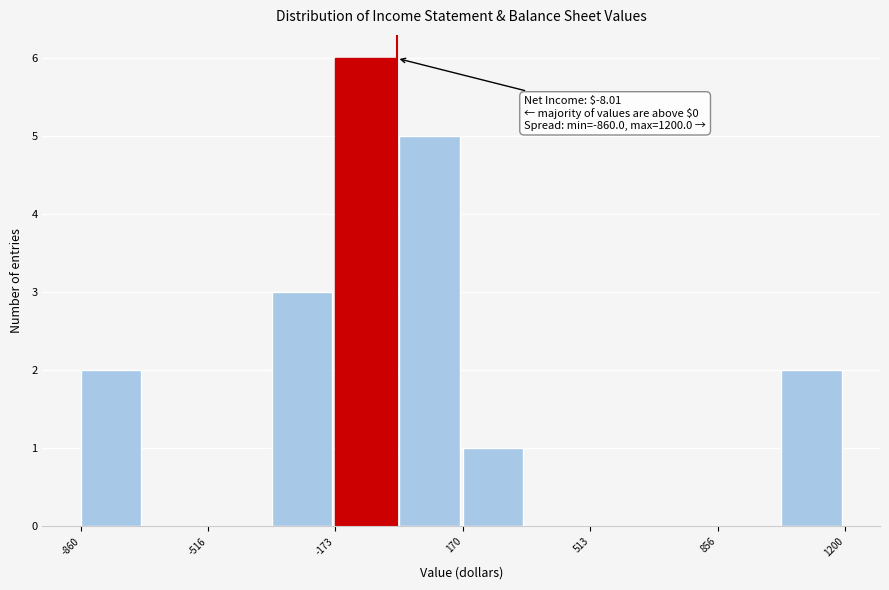

Around what value on the x-axis is the tallest bar? Give the approximate position of its centre, as read against the axis.

-100